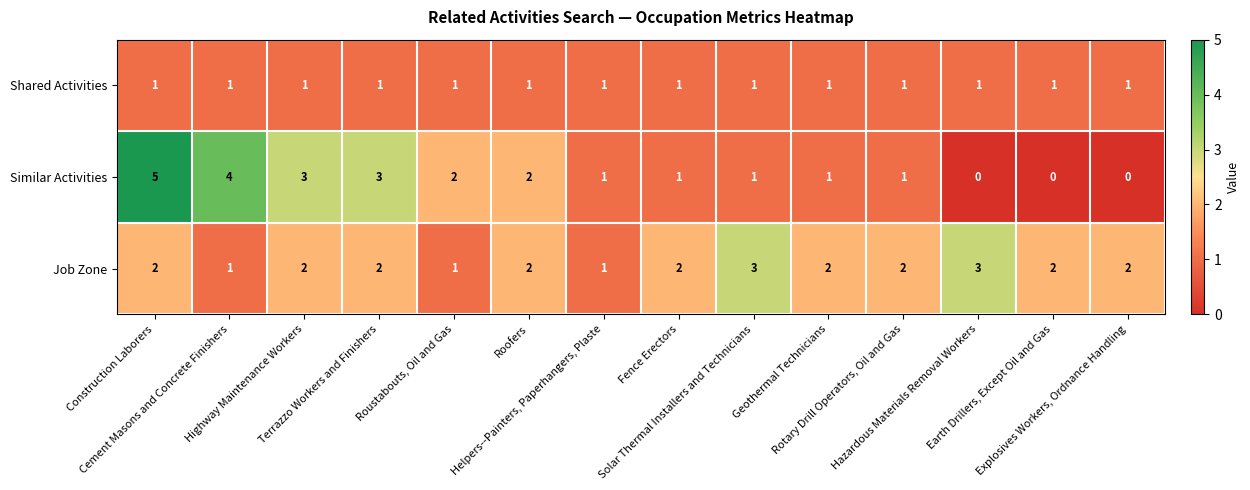

Count the Job Zone values in the range 2 to 3.

11